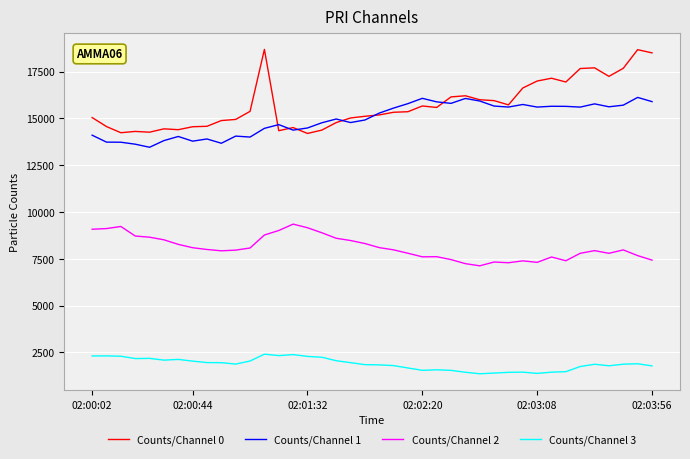

Which series has the widest spread of values?

Counts/Channel 0